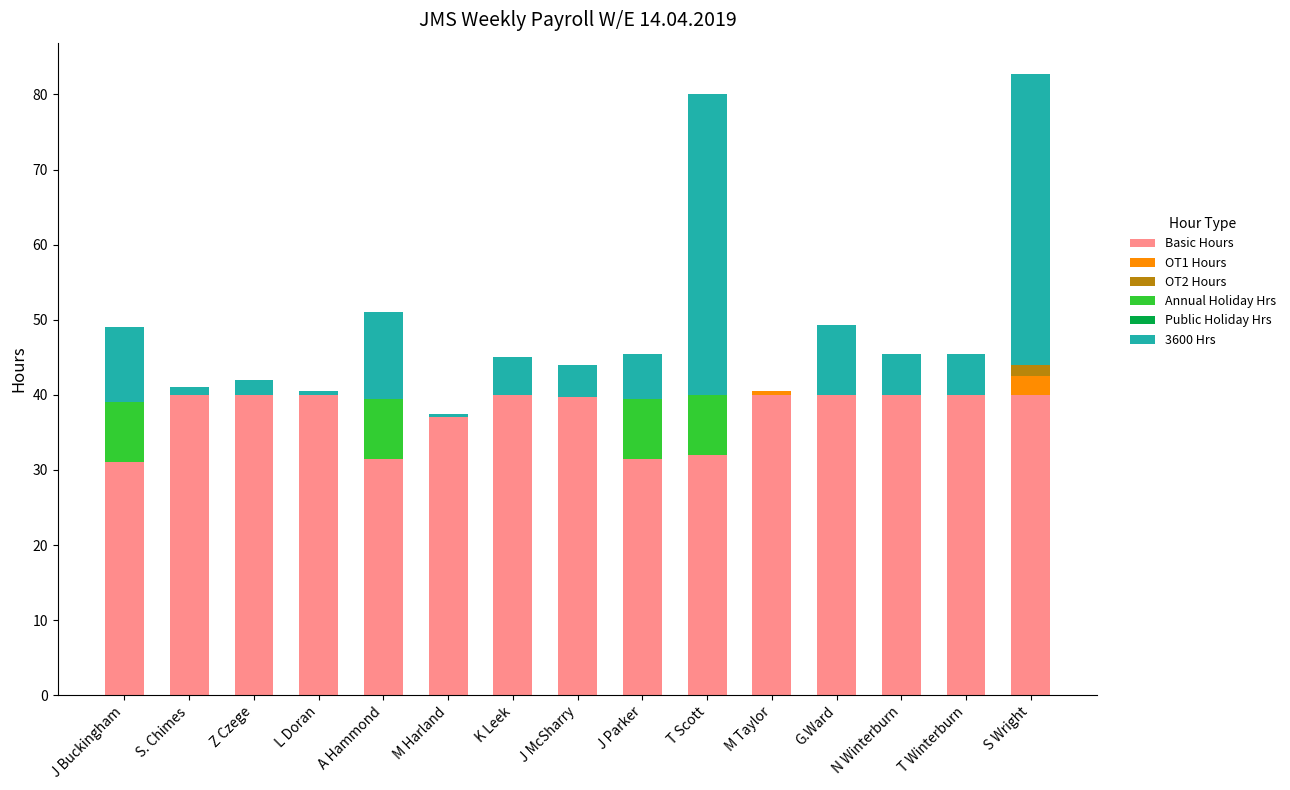

What is the maximum value for Basic Hours?

40.0